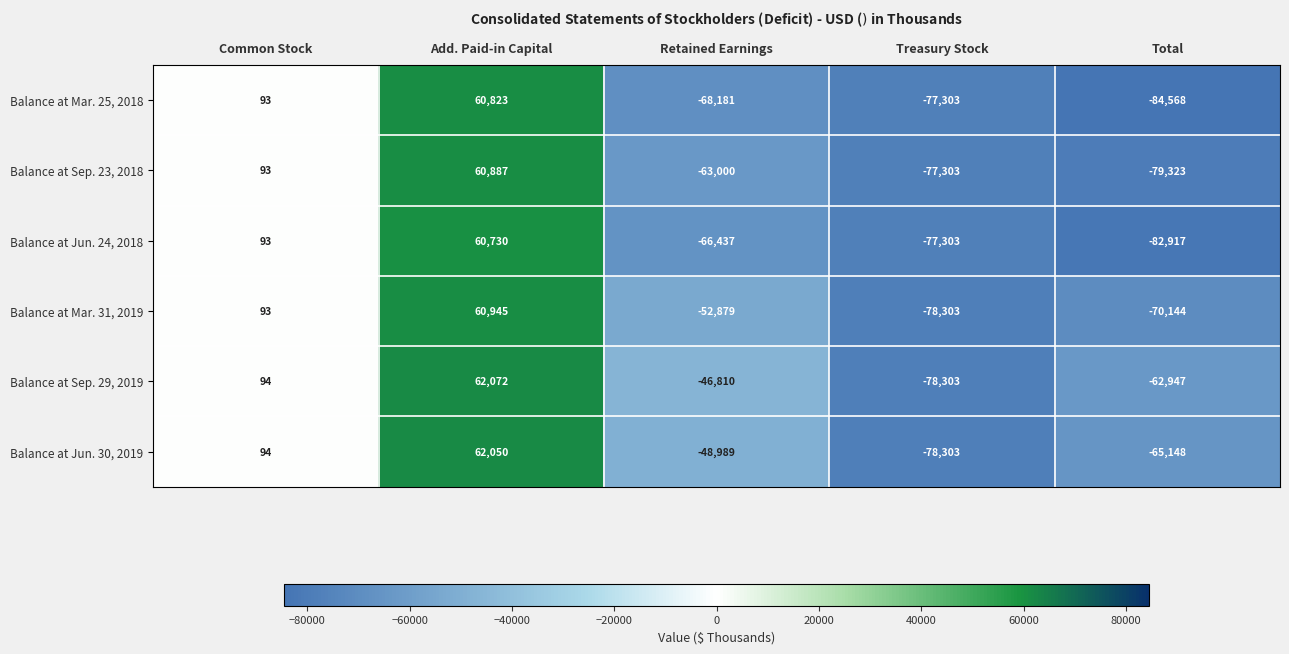

The value of Balance at Mar. 31, 2019 at Treasury Stock is -30122. True or false?

False